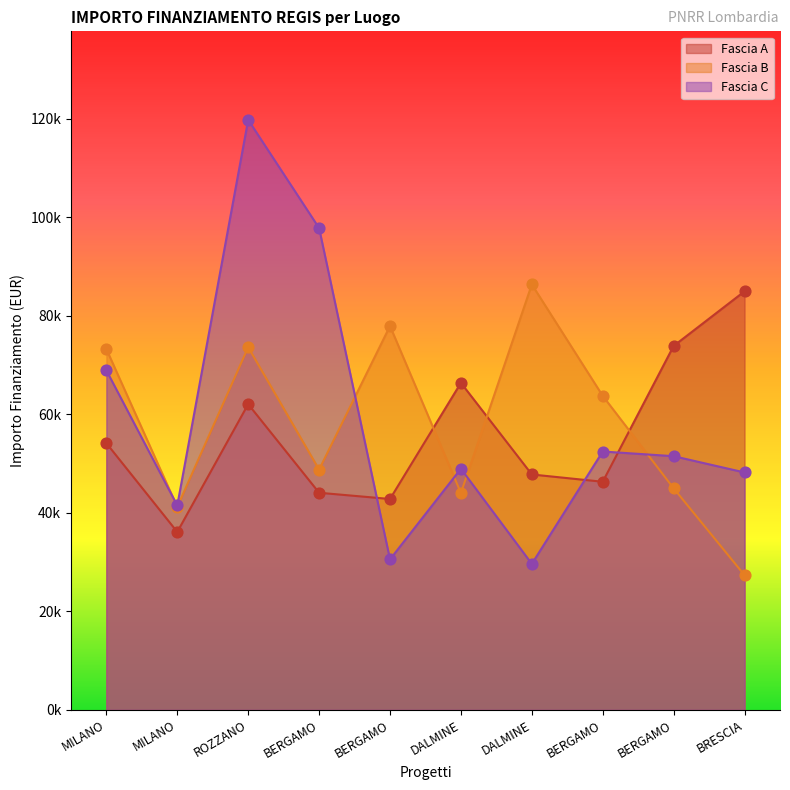

At which category is the sum across all series the highest?

ROZZANO